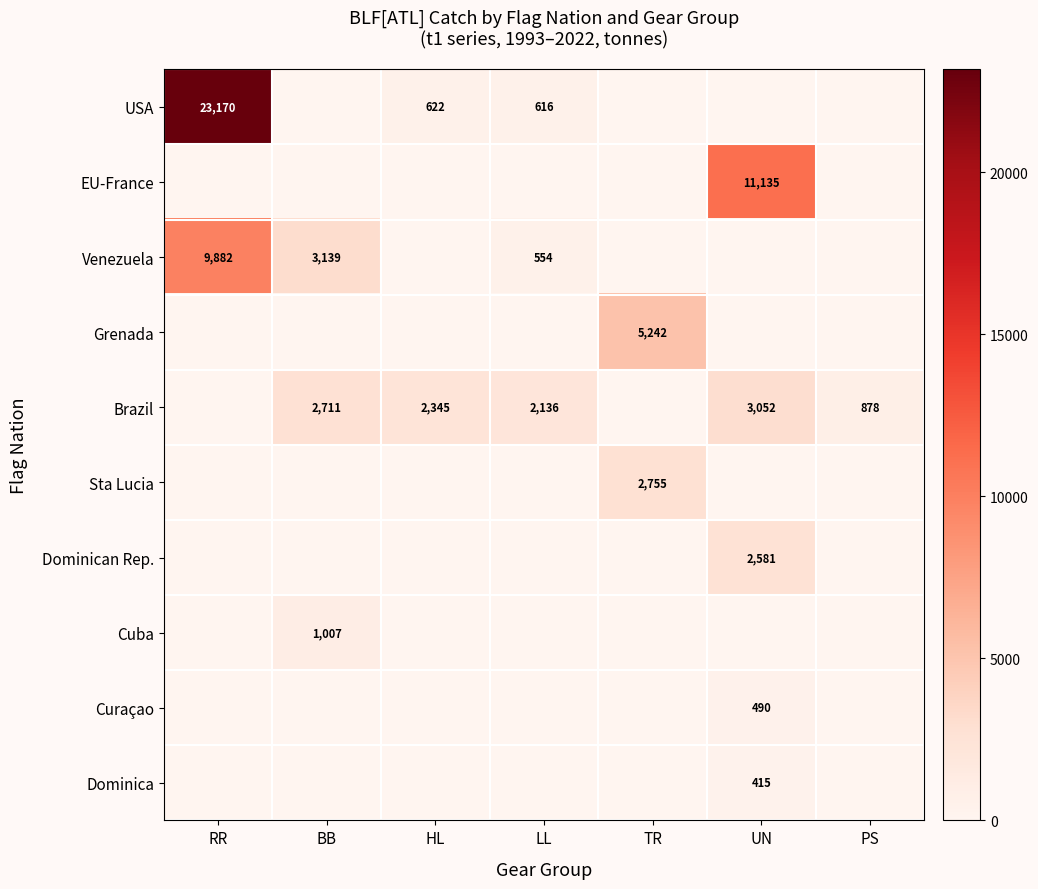

True or false: Brazil has a value of 2711 at BB.

True